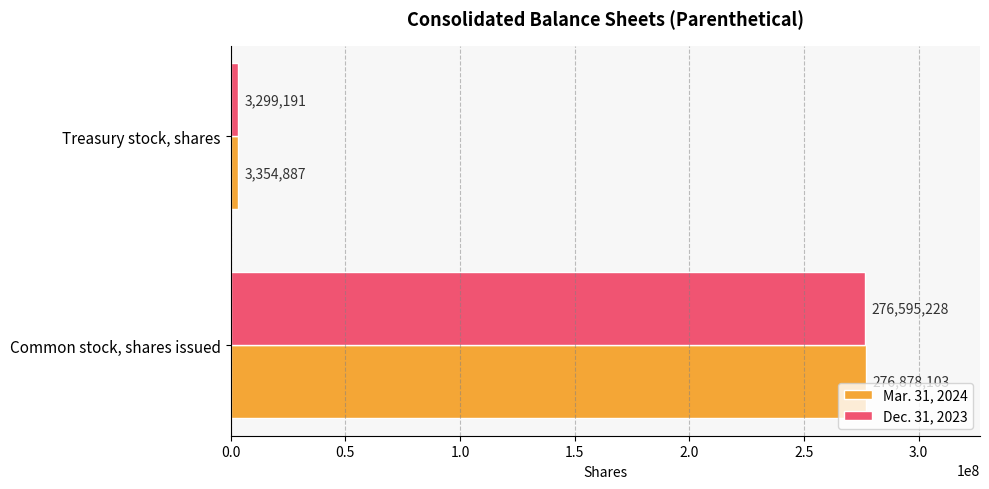

Rank the categories by Dec. 31, 2023 value from highest to lowest.

Common stock, shares issued, Treasury stock, shares